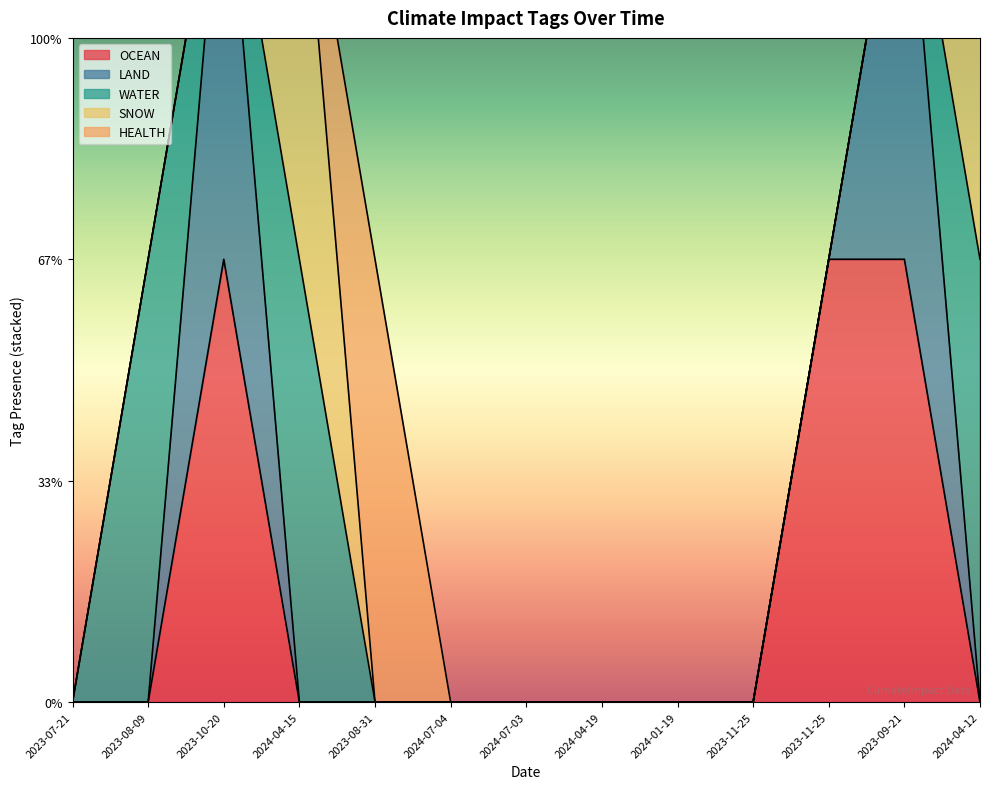

True or false: LAND has a value of 0 at 2024-04-12.

False